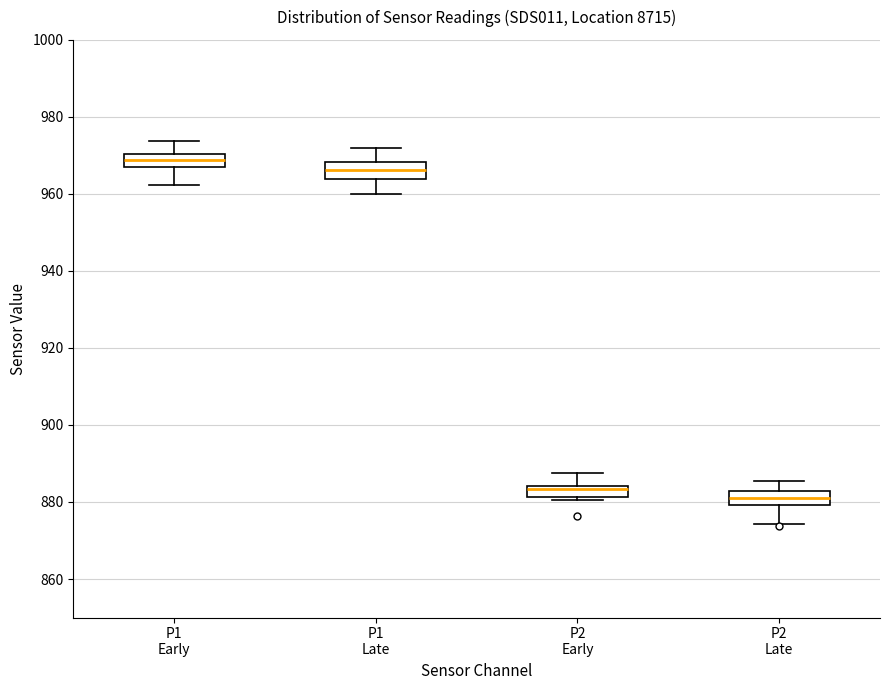

Which box's median line is the highest?

P1 Early